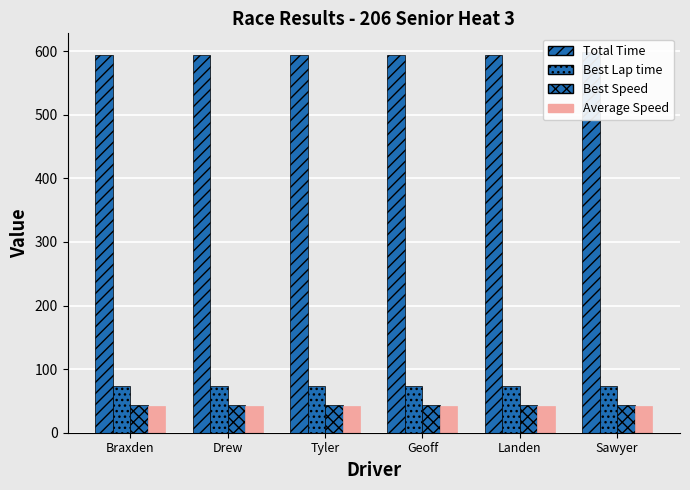

What is the difference between the maximum and minimum values in the Total Time series?

4.8